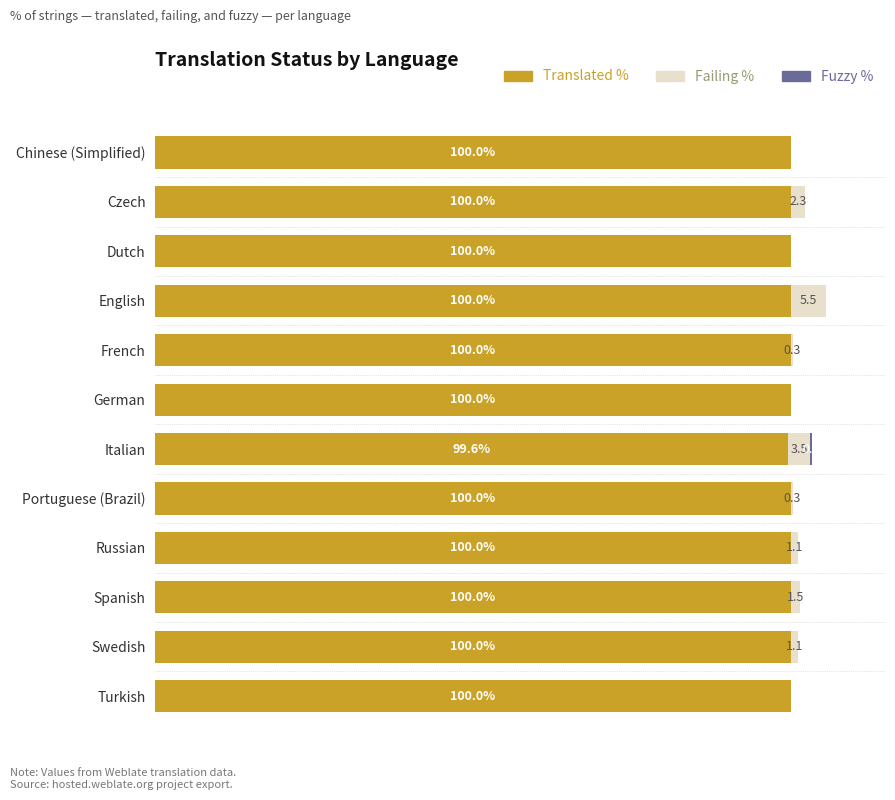

At which category is the sum across all series the highest?

English